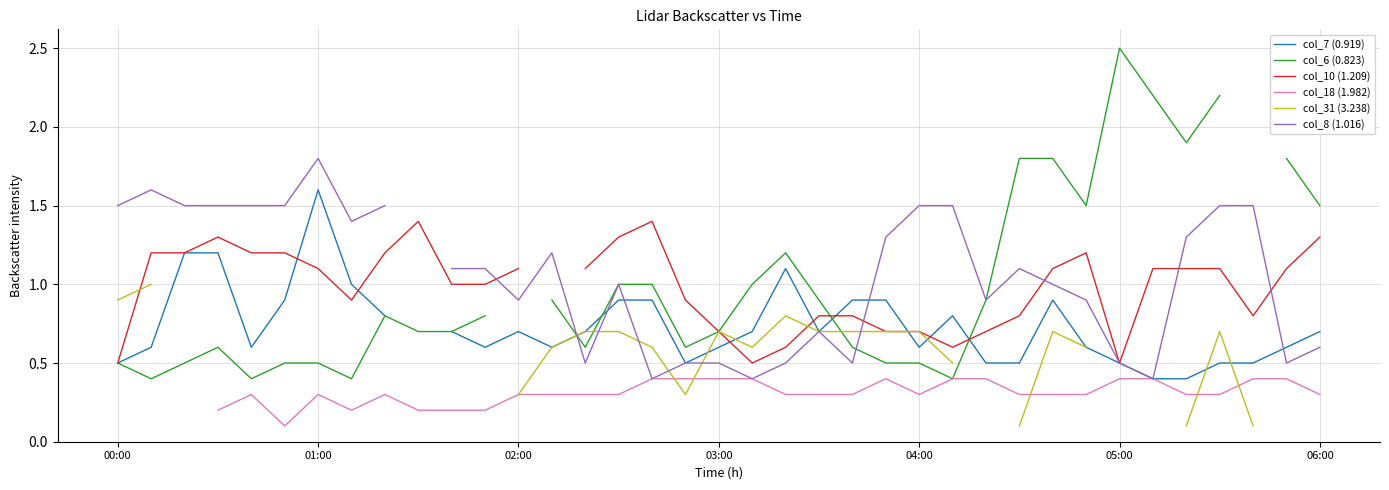

Is it true that col_6 (0.823) equals 0.4 at 28?

False